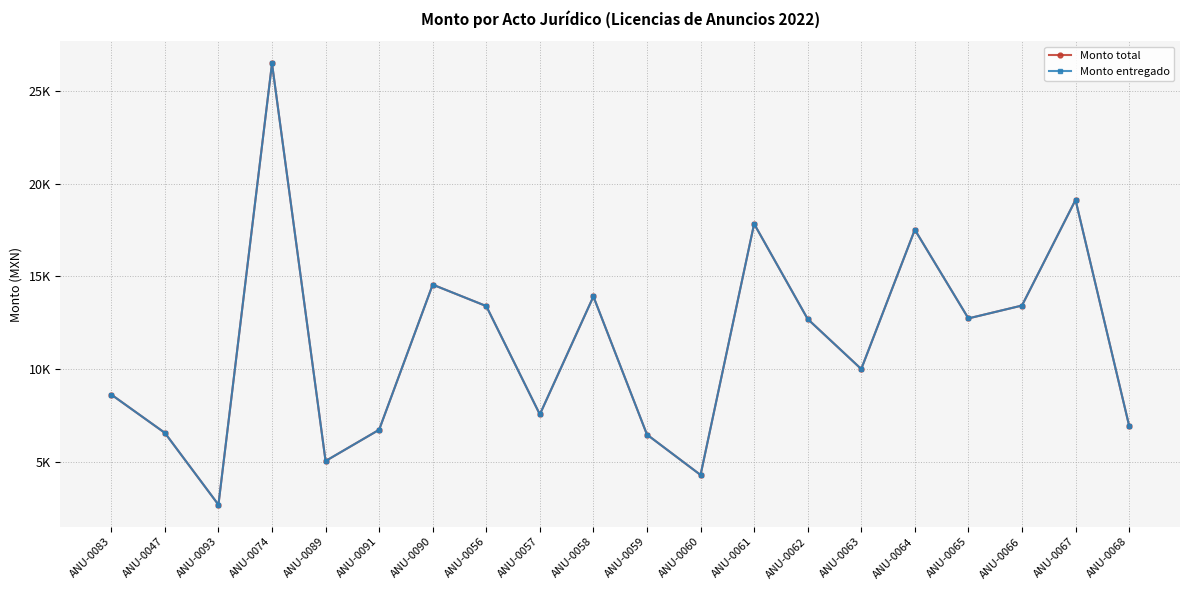

Which series changed the most between ANU-0057 and ANU-0068?

Monto total